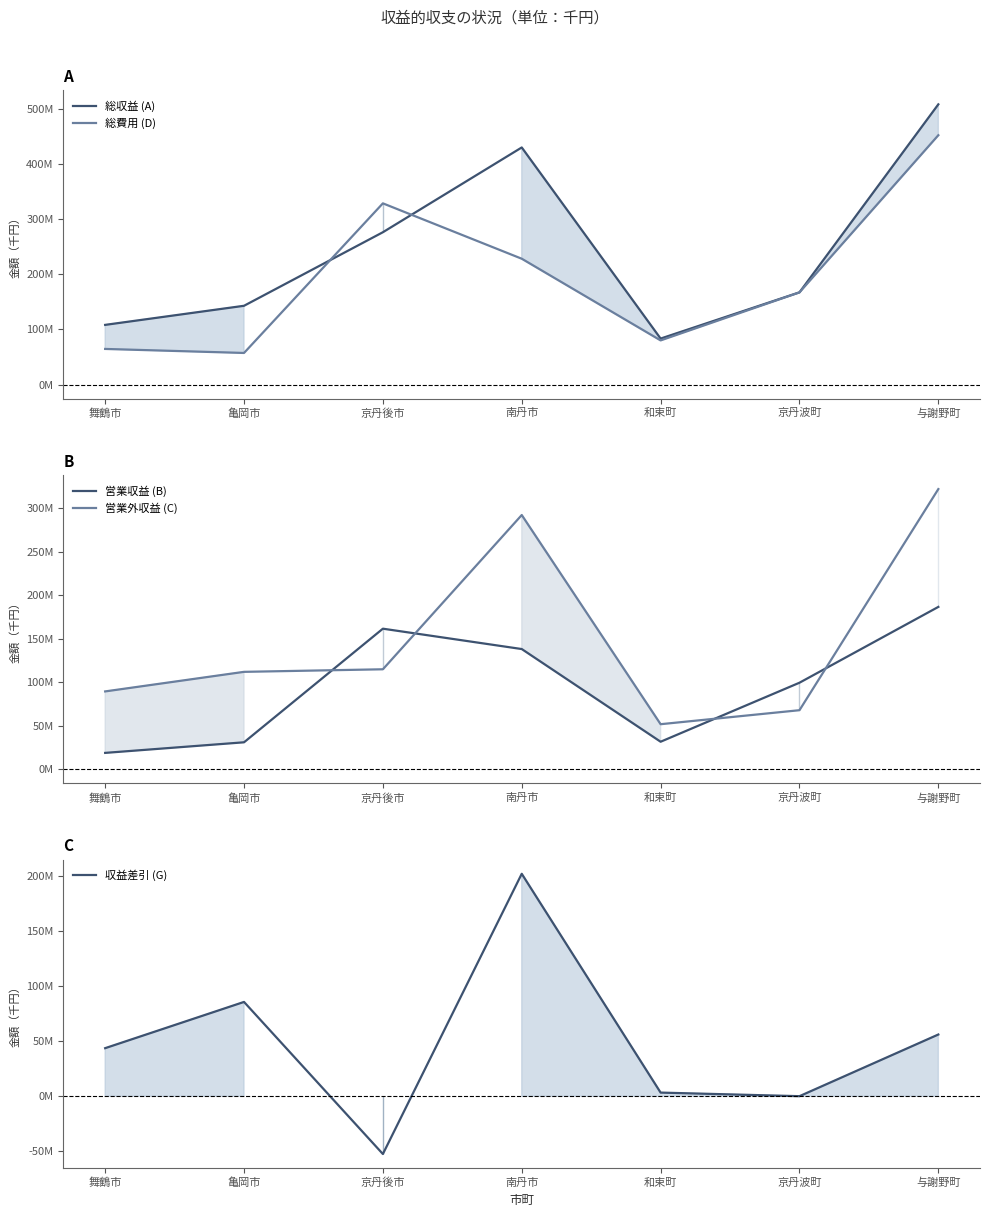

At which label is 営業外収益 (C) closest to 186936?

京丹後市